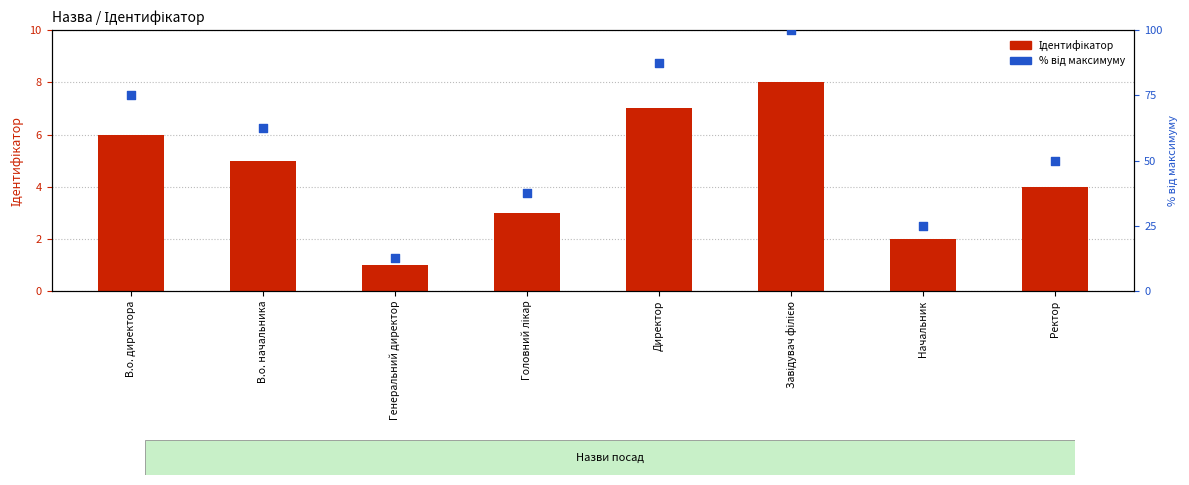

Which series has the largest Y range (max minus min)?

% від максимуму